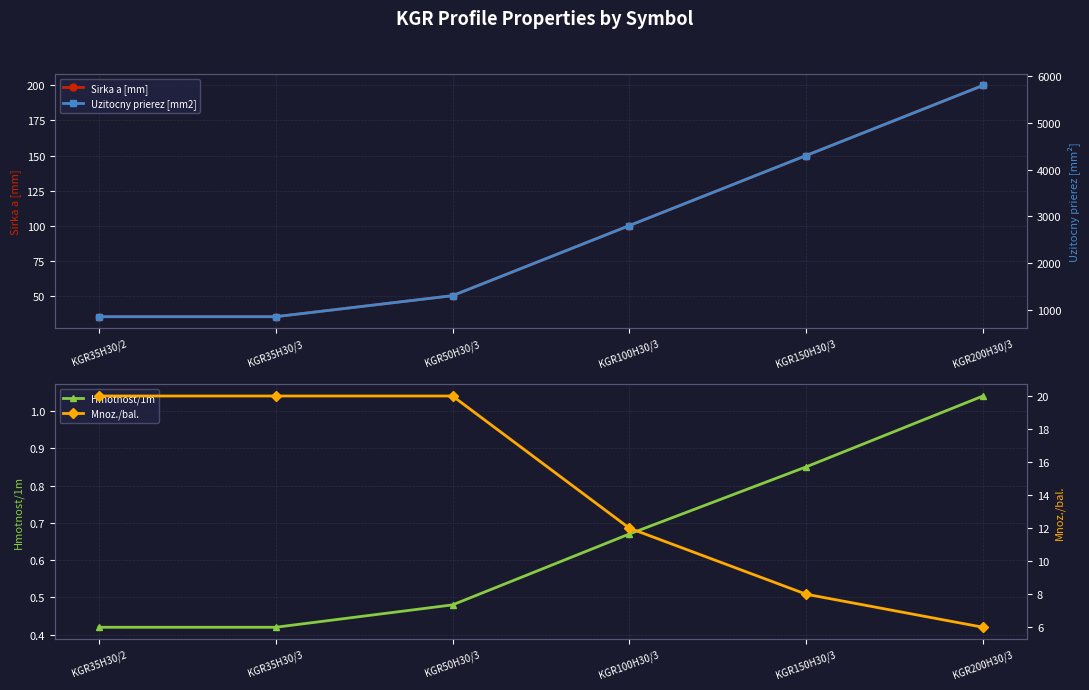

What is the total value across all series at KGR200H30/3?

6007.0